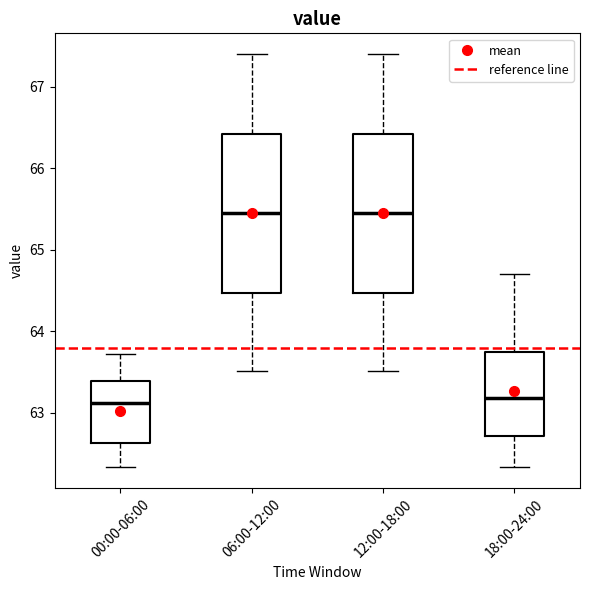

Reading left to right, read every box against the y-axis: the position of its median line, the range the box covers, and the ends of its whiskers. The values are not printed on the chart, so give them approximately, as read against the axis.

00:00-06:00: median 63.1, box 62.6 to 63.4, whiskers 62.3 to 63.7
06:00-12:00: median 65.5, box 64.5 to 66.4, whiskers 63.5 to 67.4
12:00-18:00: median 65.5, box 64.5 to 66.4, whiskers 63.5 to 67.4
18:00-24:00: median 63.2, box 62.7 to 63.7, whiskers 62.3 to 64.7